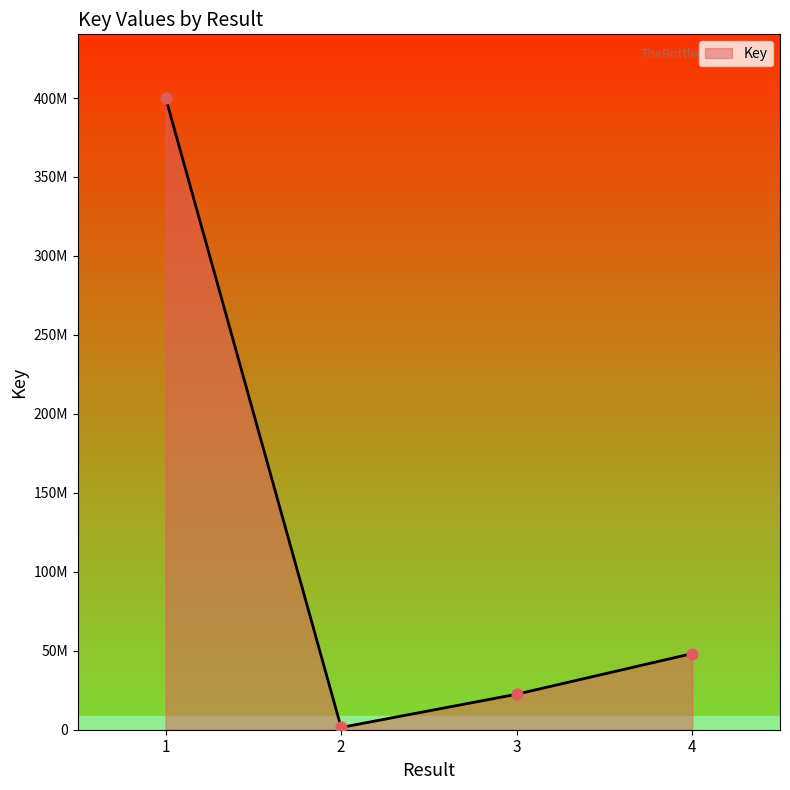

Between 1 and 2, which is larger?

1